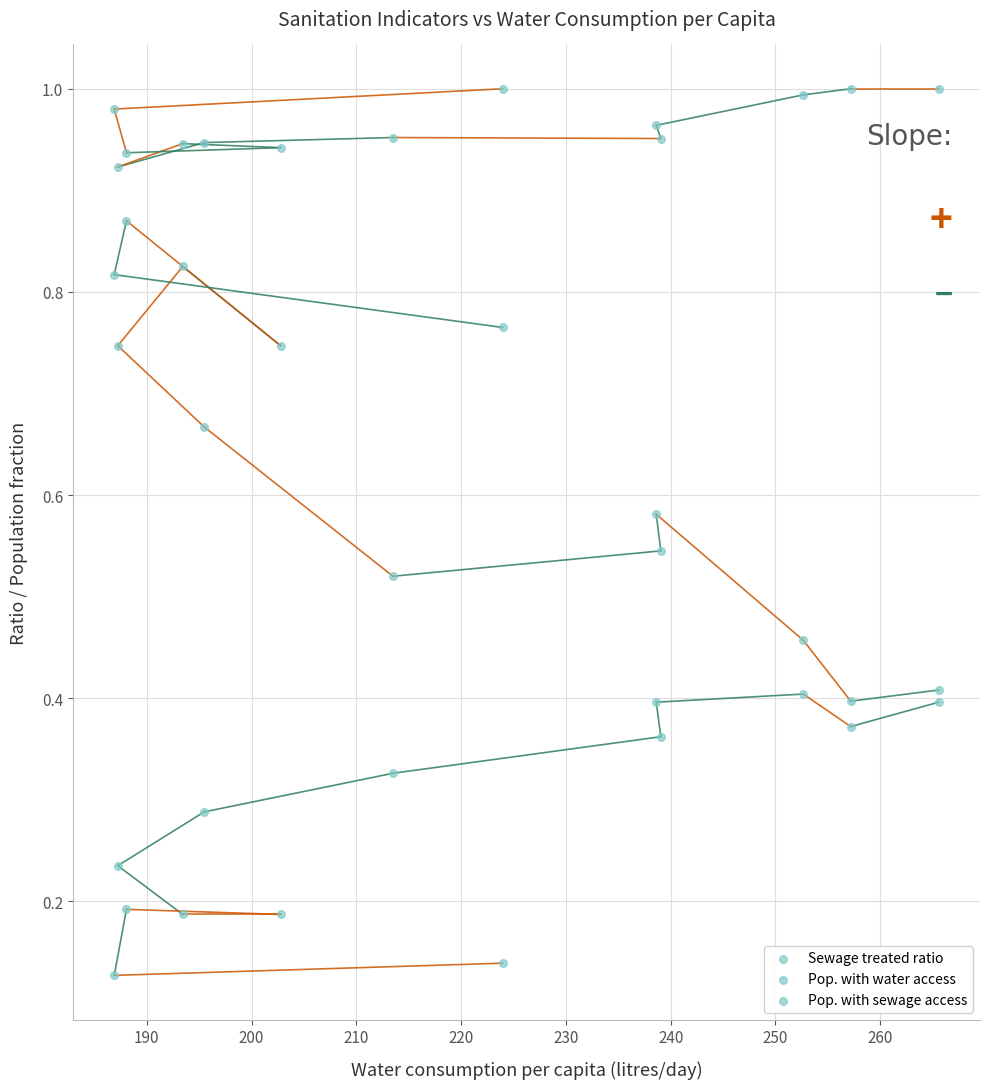

How many data points are displayed?

39